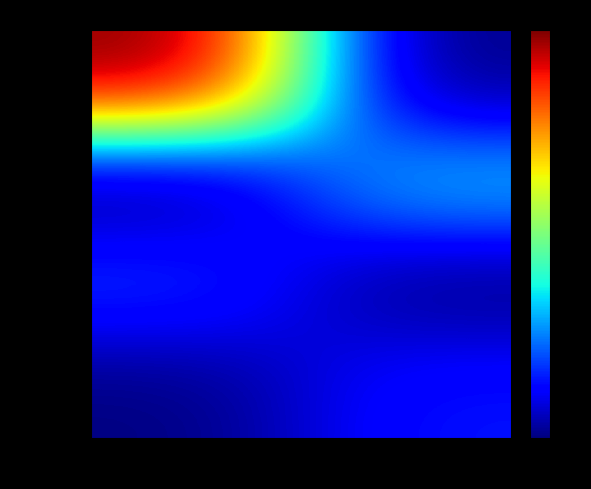

List the series in order of their peak value, lowest first.

b4891a83..., da503859..., 0eb6af52..., 9e652645...